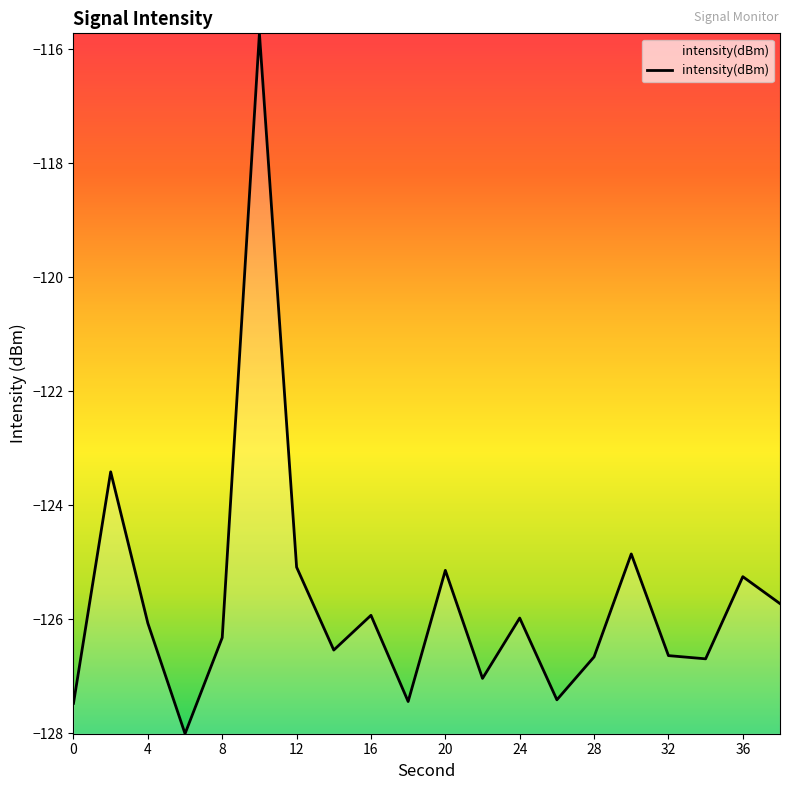

What is the greatest value displayed?

-115.7